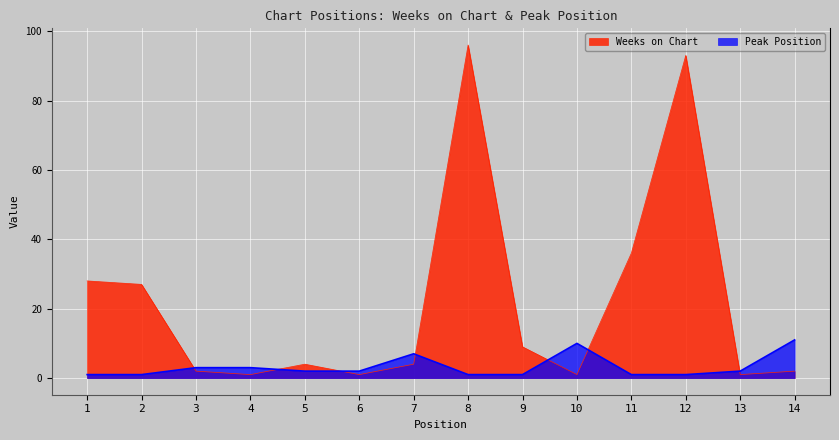

What is the difference between the maximum and minimum values in the Peak Position series?

10